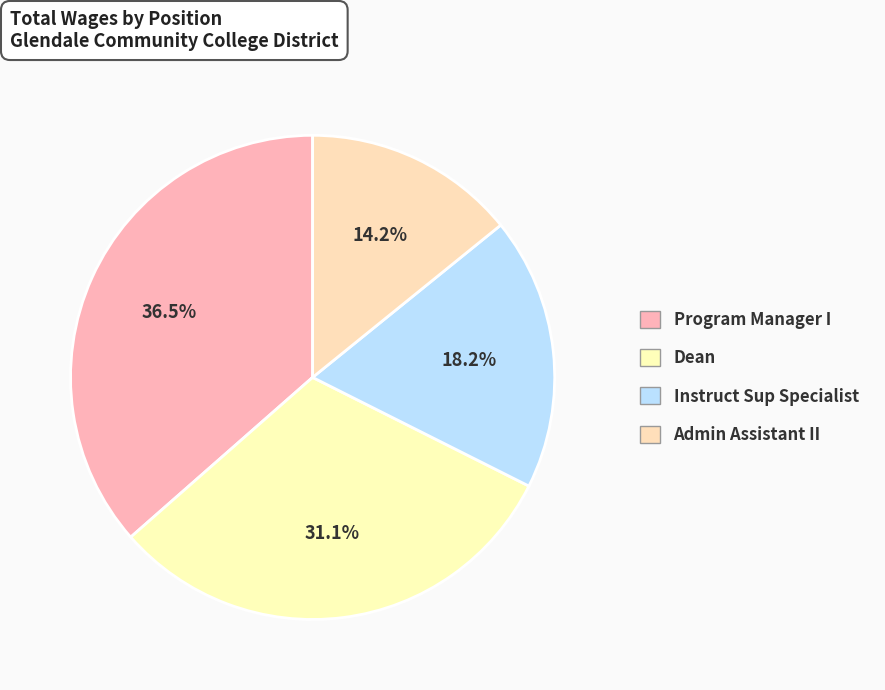

Is it true that Dean is 38% of the pie?

False